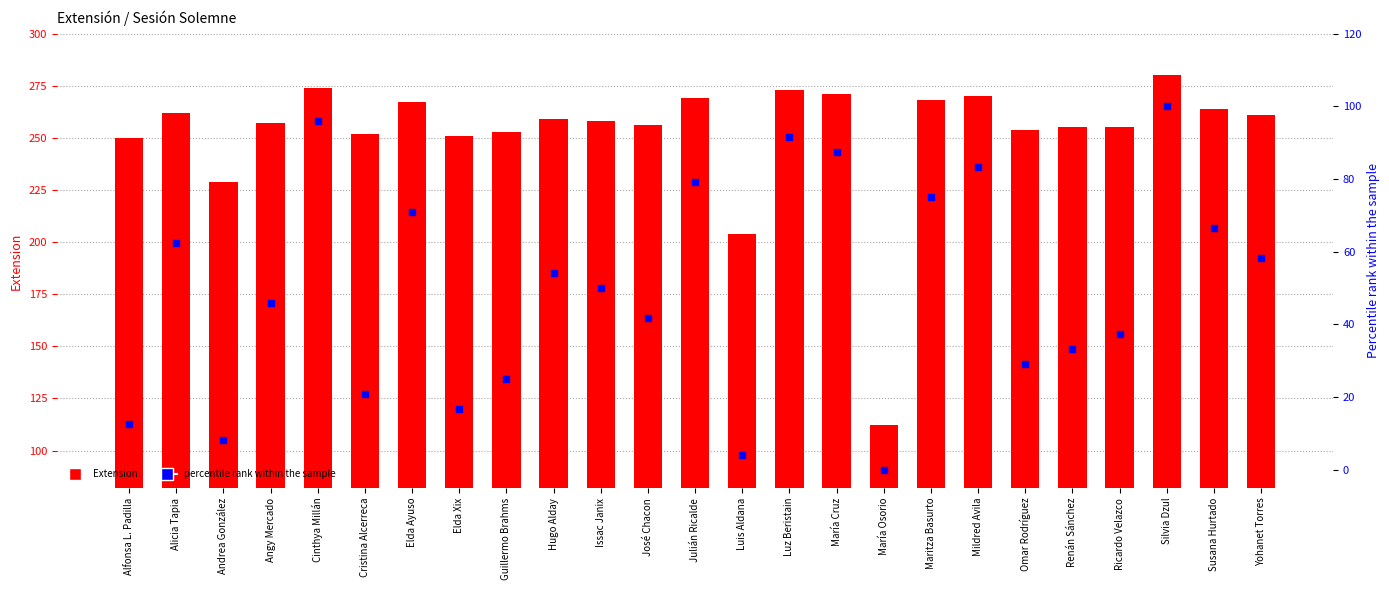

Which series has the largest total across all categories?

Extension